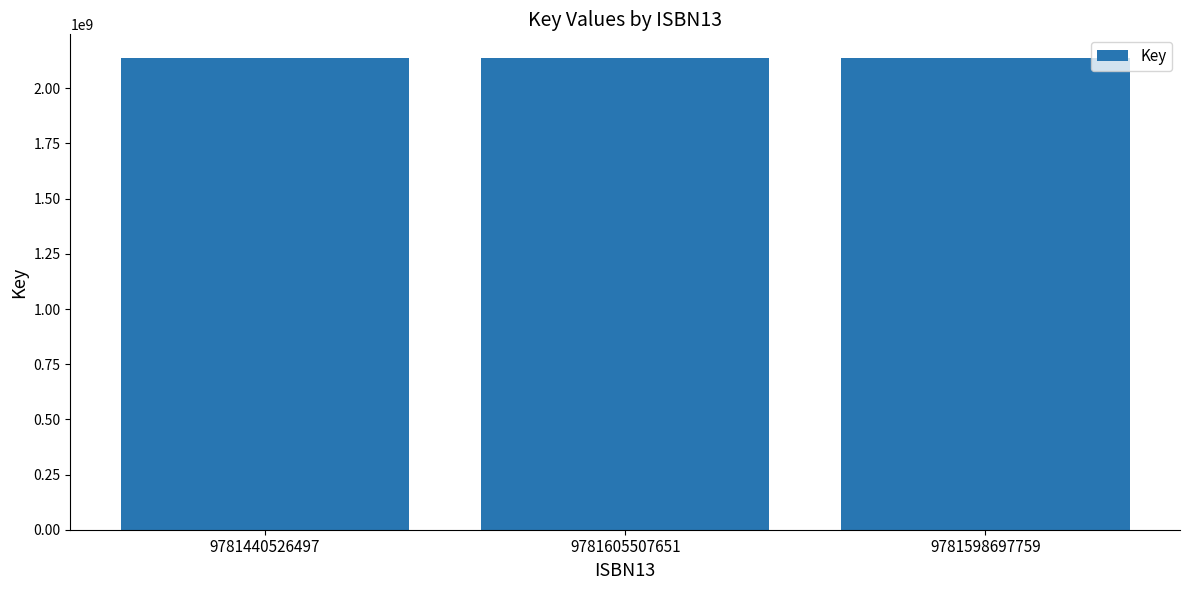

The value at 9781440526497 is 720340557. True or false?

False